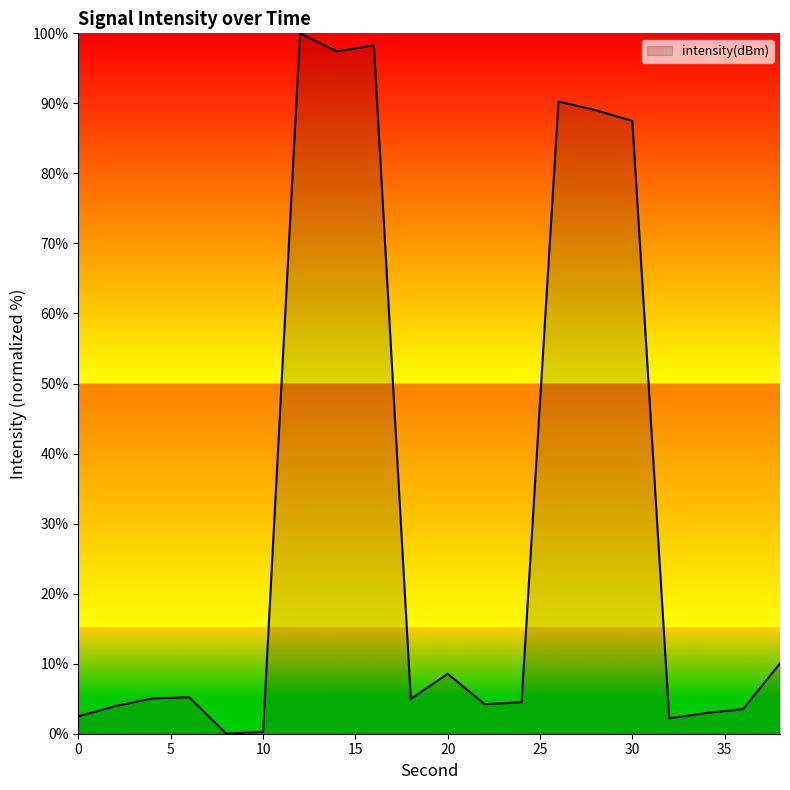

What is the greatest value displayed?

100.0